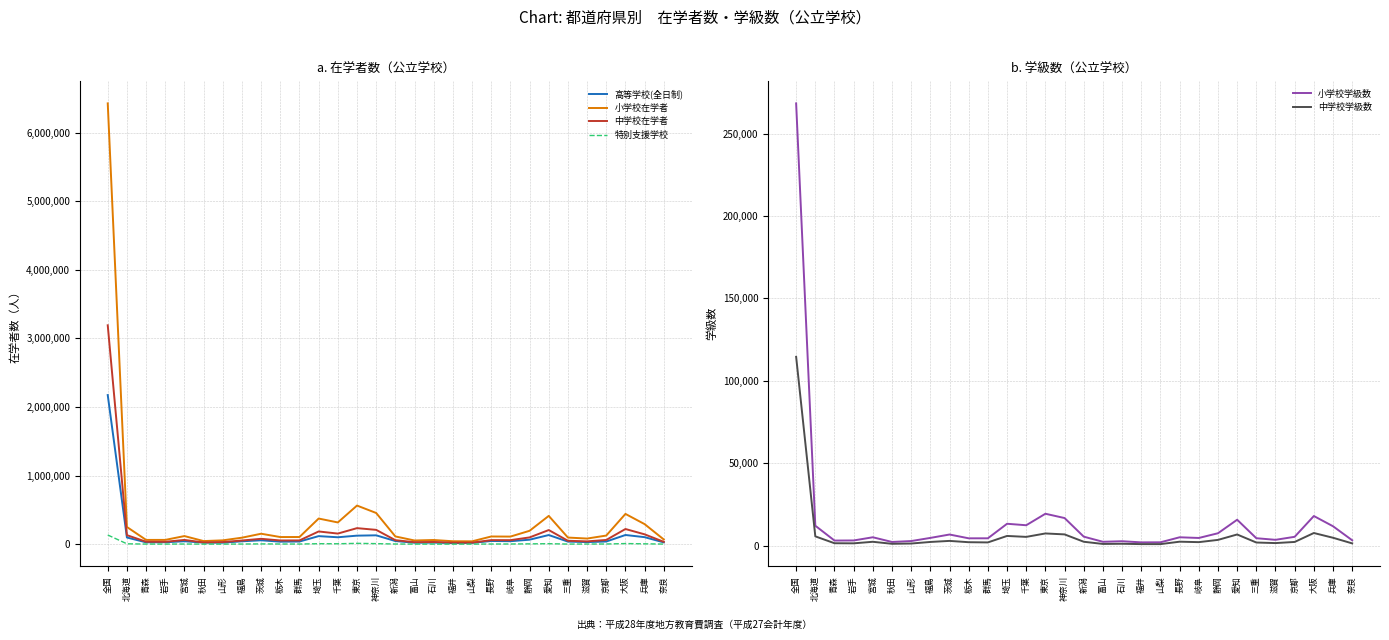

Reading left to right, transcribe all the data shown in this chart.

高等学校(全日制): 2173732	97510	26837	28105	42721	23091	21779	41960	56813	36378	38602	117404	100788	124333	129091	45797	21414	23187	16000	18815	46613	43318	65447	133194	37537	30878	38807	133841	102317	25825
小学校在学者: 6425754	250667	62147	62408	118296	45329	55983	94686	152353	104075	104540	373699	316855	562969	454730	112857	53758	60896	42848	41698	112080	110550	195122	412427	96501	82069	125788	441158	292159	68385
中学校在学者: 3190799	131511	35769	34766	61883	25053	31058	53608	78226	54095	54917	185267	154585	233762	208739	58582	29059	32110	22388	22391	59273	58453	98687	205934	49716	40896	61596	221067	143417	34283
特別支援学校: 134092	5475	1647	1598	2400	1249	1092	2118	3918	2499	2093	7089	6117	12127	7917	2448	1236	1159	930	995	2439	2507	4770	7279	1552	2203	2667	8990	5351	1610
小学校学級数: 268289	12065	3057	3119	5052	2203	2759	4668	6723	4418	4425	13242	12350	19324	16712	5423	2309	2649	1961	2005	5045	4629	7492	15691	4480	3505	5337	17942	11734	3234
中学校学級数: 114532	5606	1434	1376	2313	1091	1256	2209	2852	2056	1932	5857	5290	7371	6795	2333	1003	1104	900	901	2370	2097	3463	6745	1873	1524	2217	7641	4753	1339